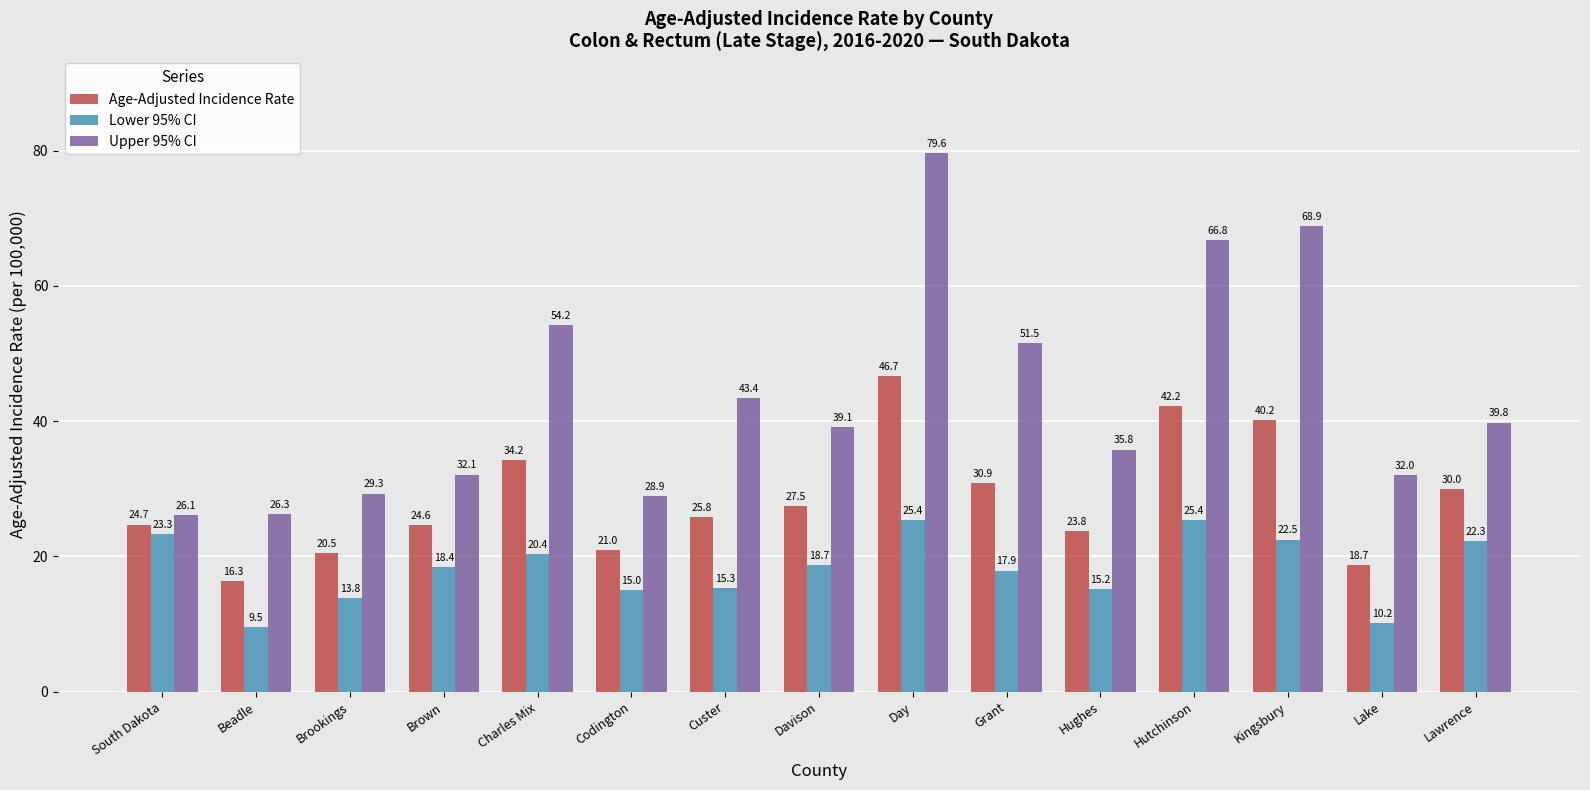

How many values in the Age-Adjusted Incidence Rate series are below 25?

7